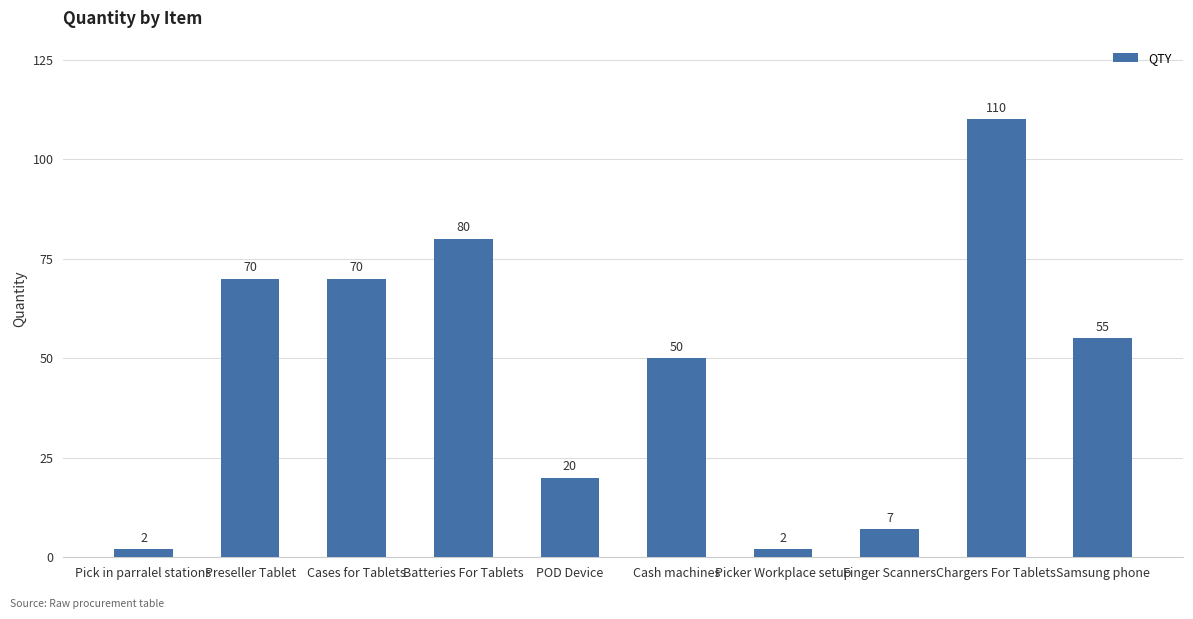

Are the bars grouped side by side (vs. stacked)?

No